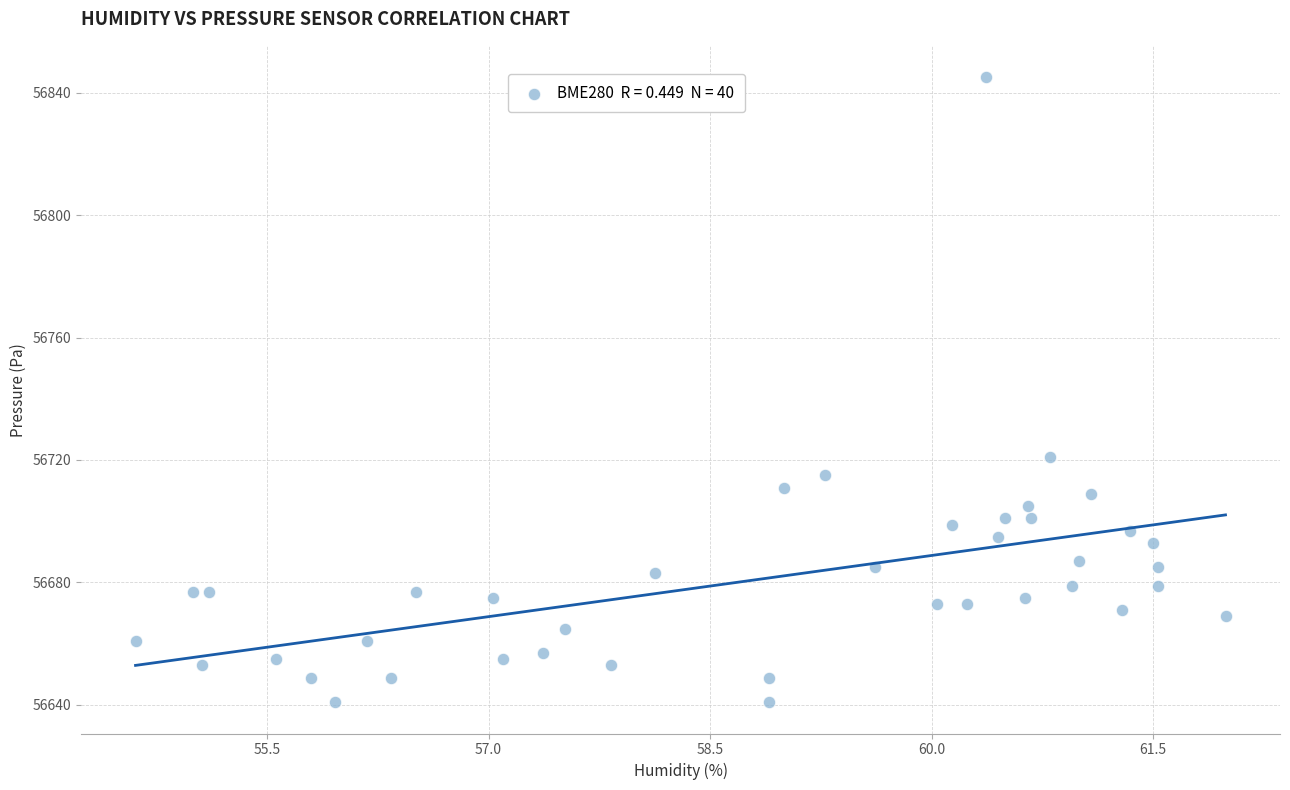

What Y value in the scatter plot is closest to 56742?

56720.9